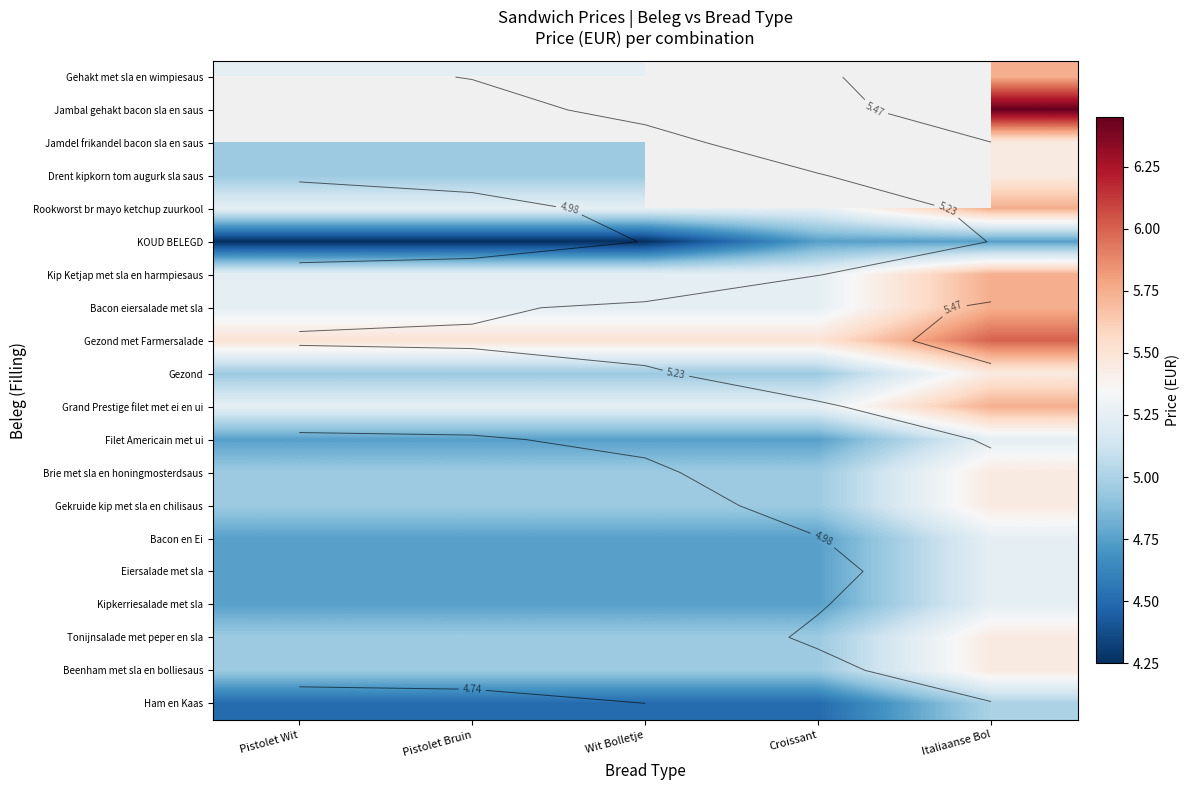

Rank the series at Italiaanse Bol from lowest to highest value.

KOUD BELEGD, Ham en Kaas, Filet Americain met ui, Bacon en Ei, Eiersalade met sla, Kipkerriesalade met sla, Jamdel frikandel bacon sla en saus, Drent kipkorn tom augurk sla saus, Gezond, Brie met sla en honingmosterdsaus, Gekruide kip met sla en chilisaus, Tonijnsalade met peper en sla, Beenham met sla en bolliesaus, Gehakt met sla en wimpiesaus, Rookworst br mayo ketchup zuurkool, Kip Ketjap met sla en harmpiesaus, Bacon eiersalade met sla, Grand Prestige filet met ei en ui, Gezond met Farmersalade, Jambal gehakt bacon sla en saus